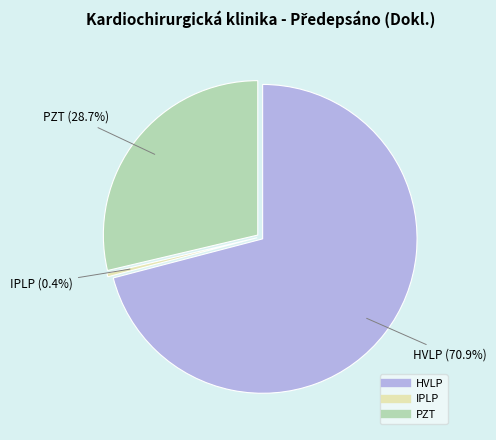

The PZT slice represents 29% of the pie. True or false?

True